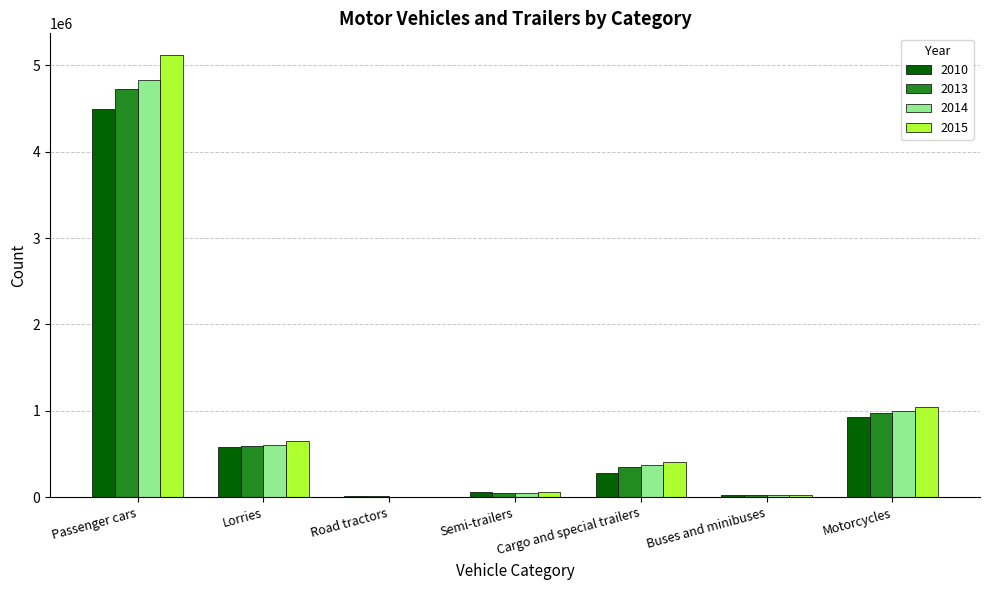

At which category is the sum across all series the highest?

Passenger cars